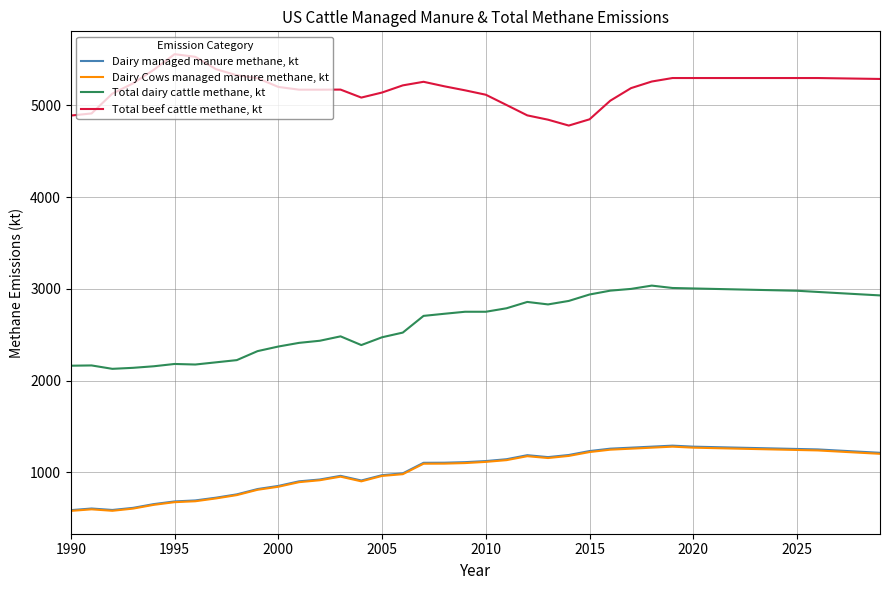

True or false: Total beef cattle methane, kt and Dairy managed manure methane, kt intersect in this chart.

False